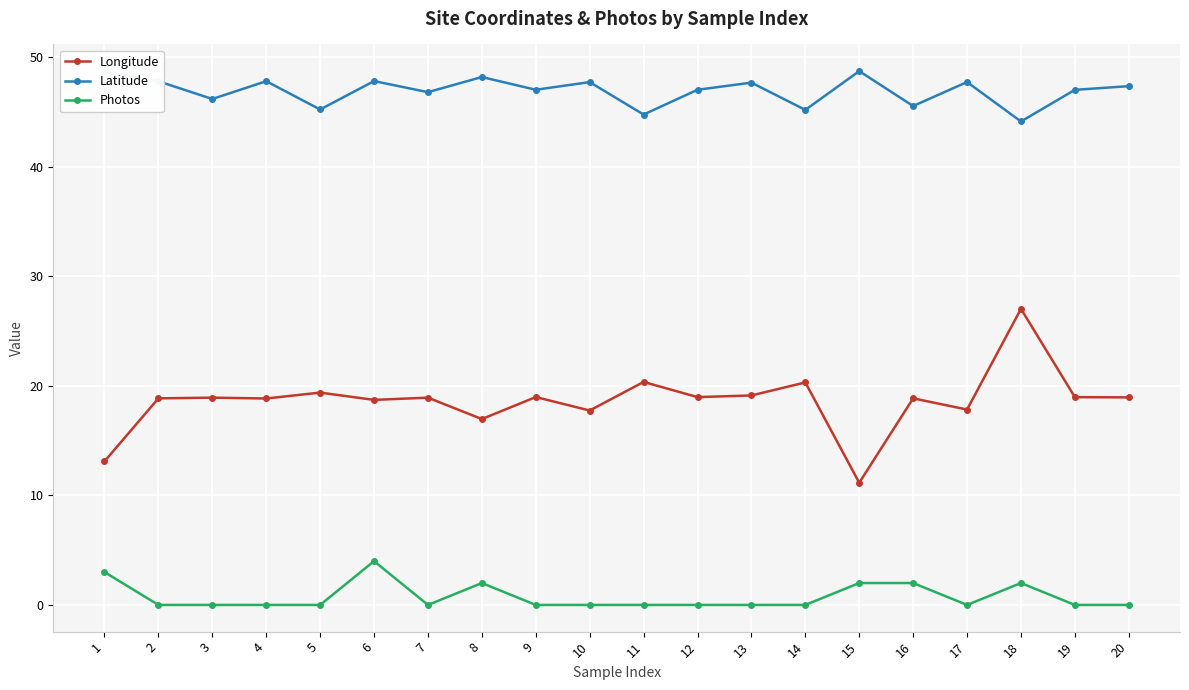

What is the lowest value of the Latitude series?

44.1